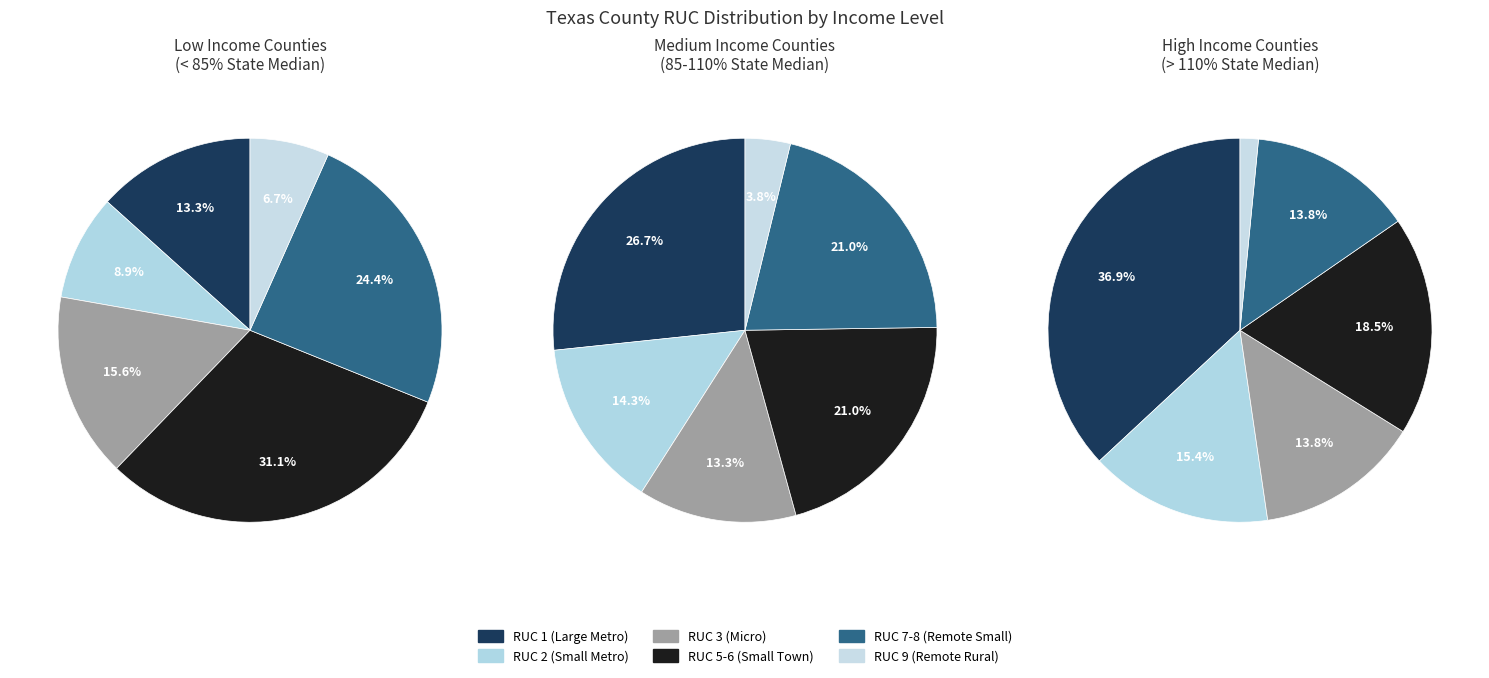

Which category has the biggest portion of the pie?

RUC 1